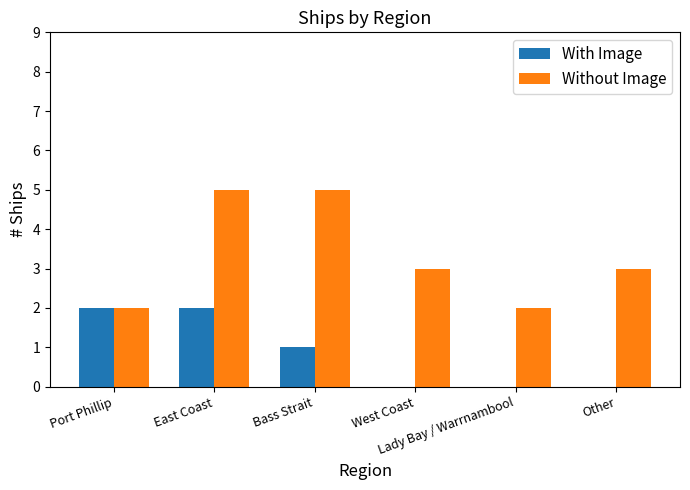

What is the approximate value of Without Image at East Coast?

5